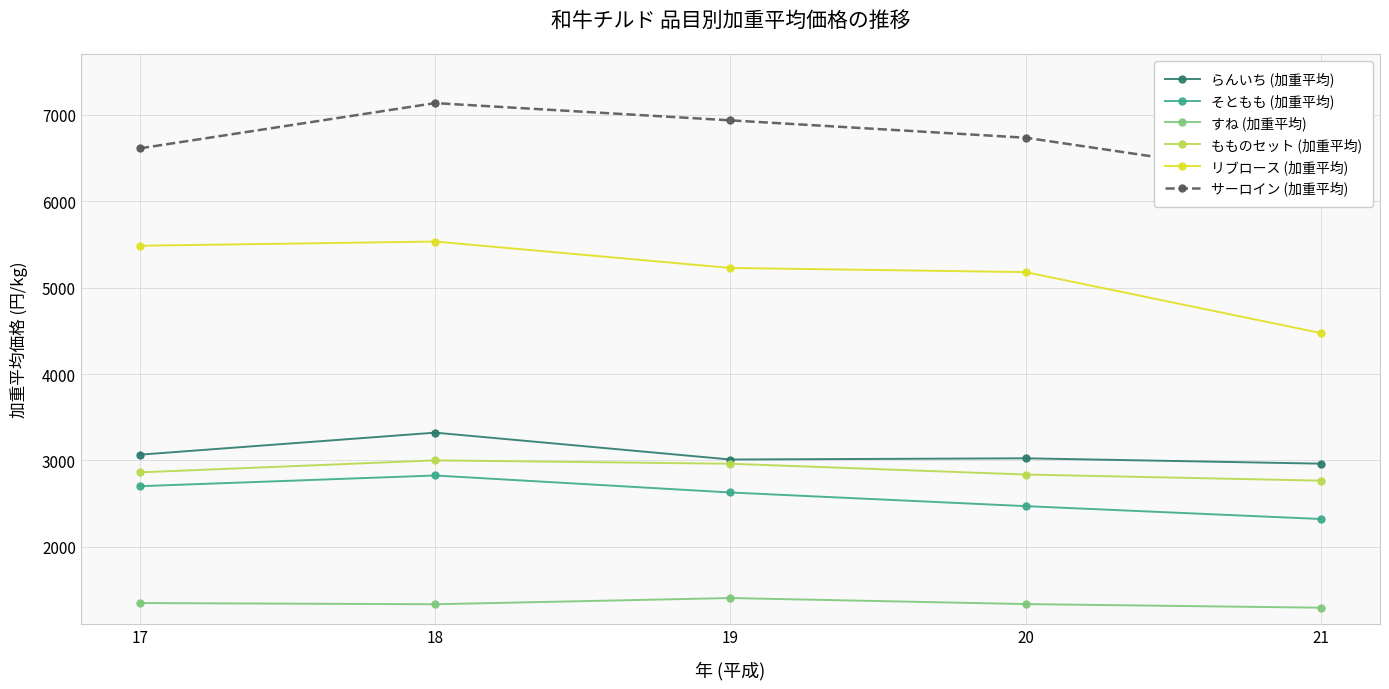

At 17, list the series in order from largest to smallest.

サーロイン (加重平均), リブロース (加重平均), らんいち (加重平均), もものセット (加重平均), そともも (加重平均), すね (加重平均)